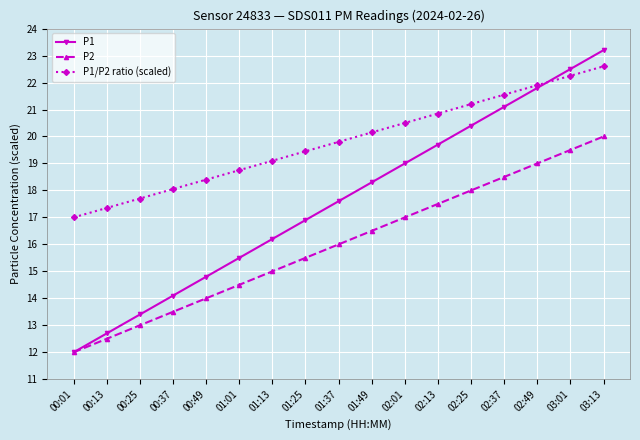

At how many categories does at least one series exceed 22?

2